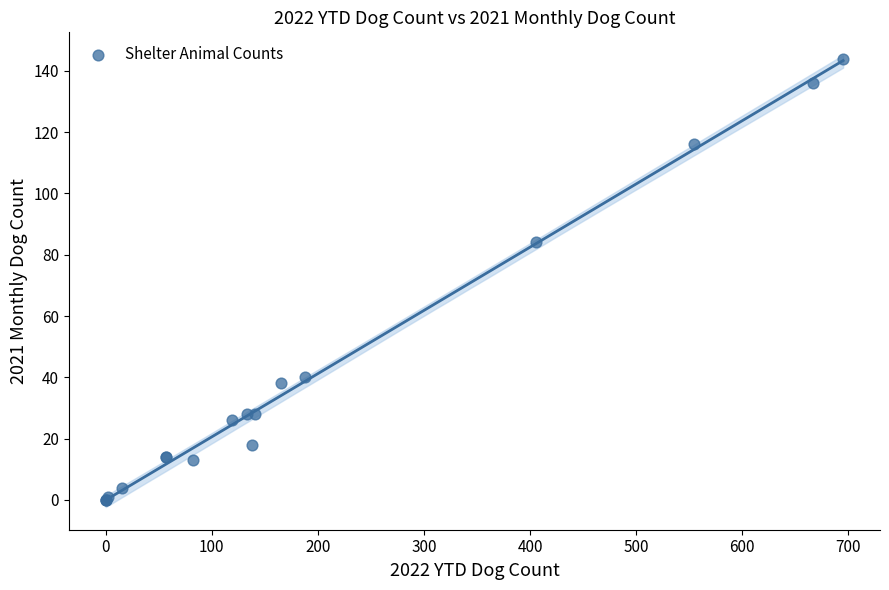

What Y value in the scatter plot is closest to 72?

84